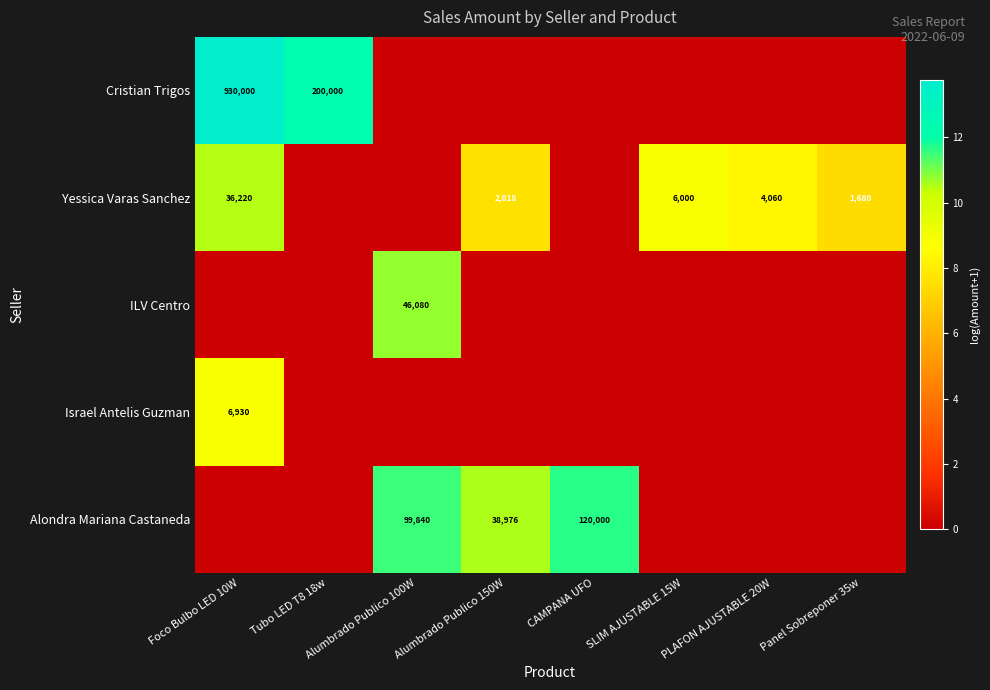

Is it true that Yessica Varas Sanchez equals 1680 at Panel Sobreponer 35w?

True